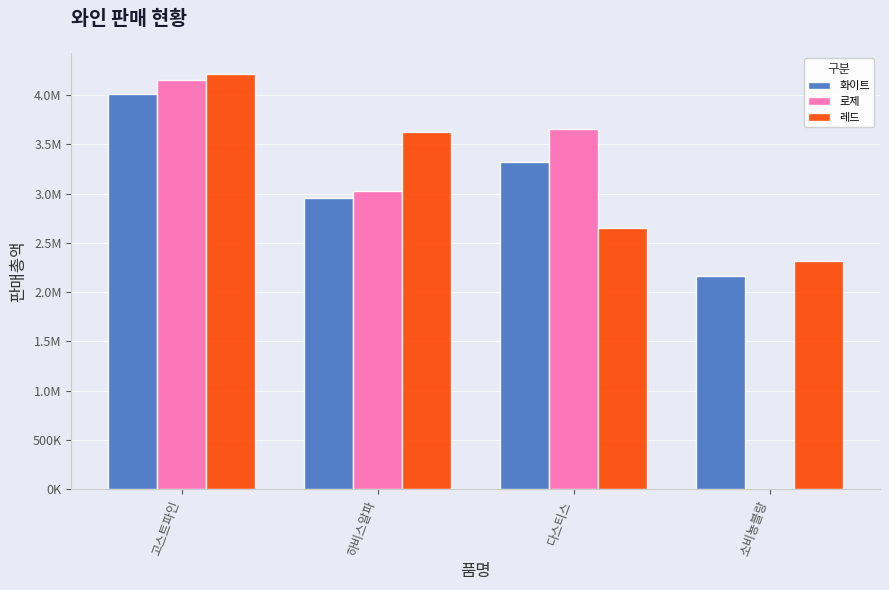

Are the bars grouped side by side (vs. stacked)?

Yes